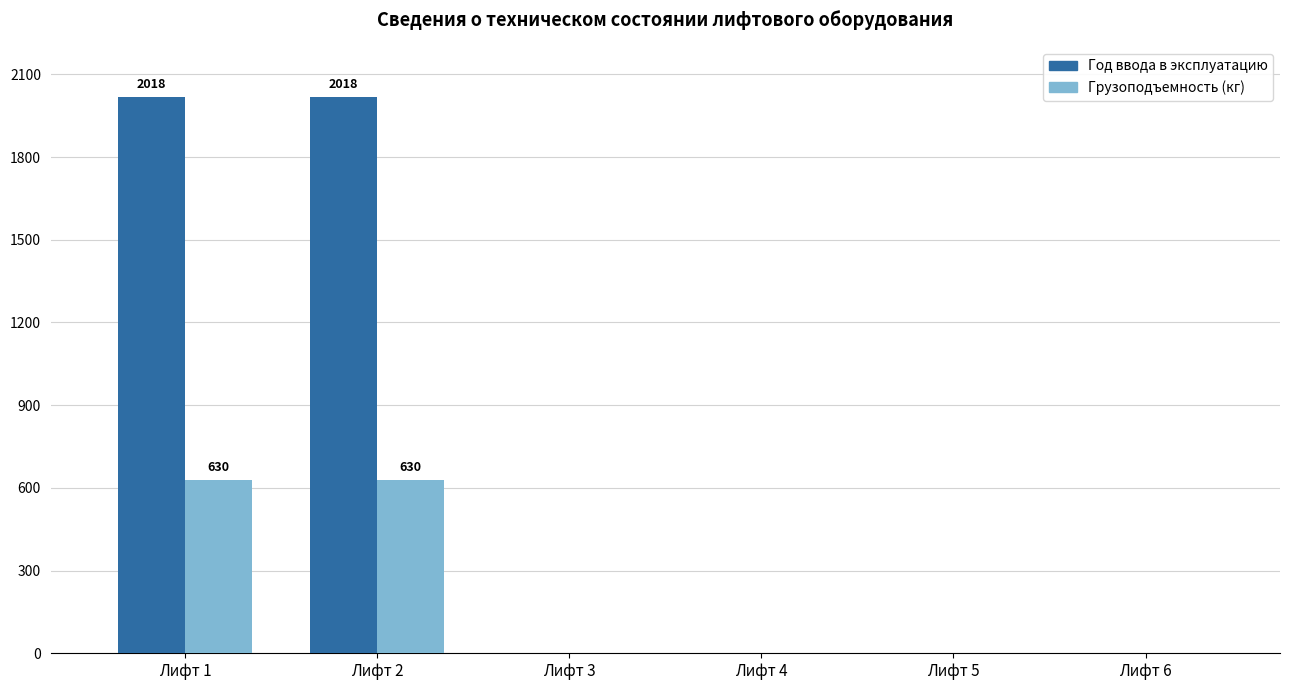

Is it true that Грузоподъемность (кг) equals 0 at Лифт 3?

True